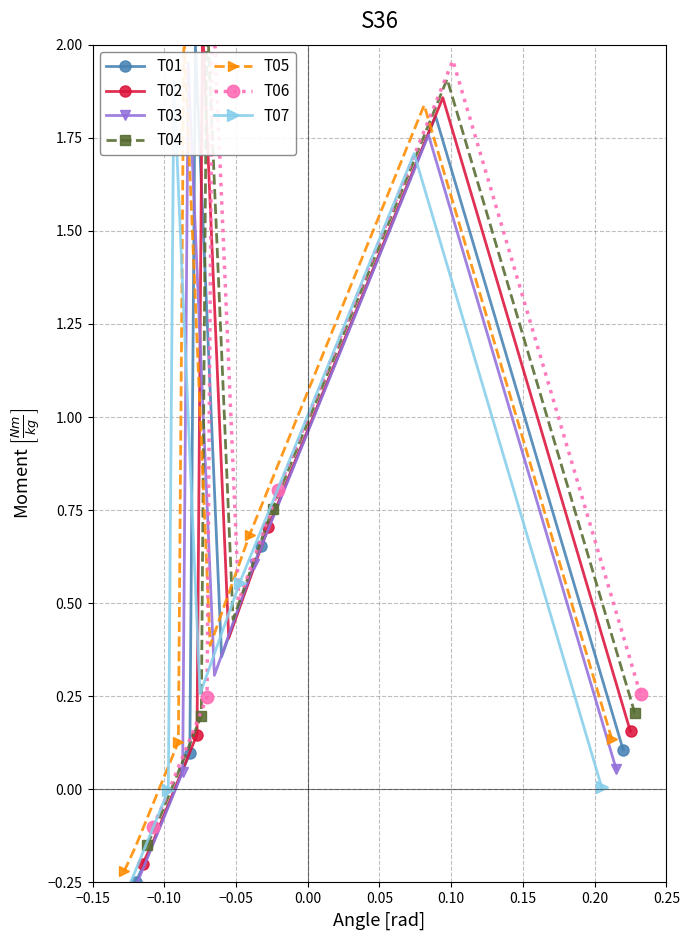

What is the difference between the maximum and minimum values?

2.2